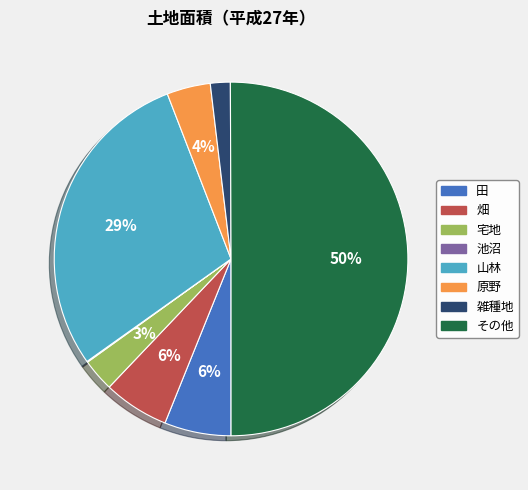

Is it true that 山林 is 19% of the pie?

False